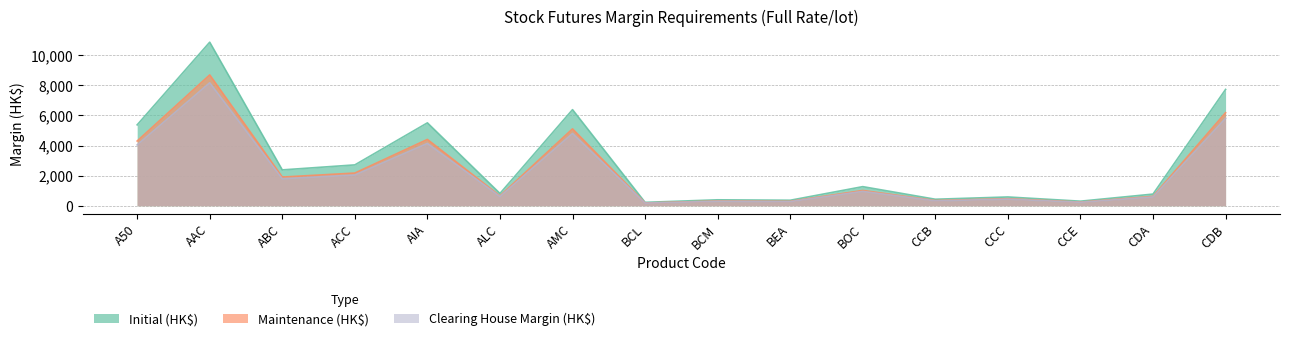

What position from the left is CCC?

13